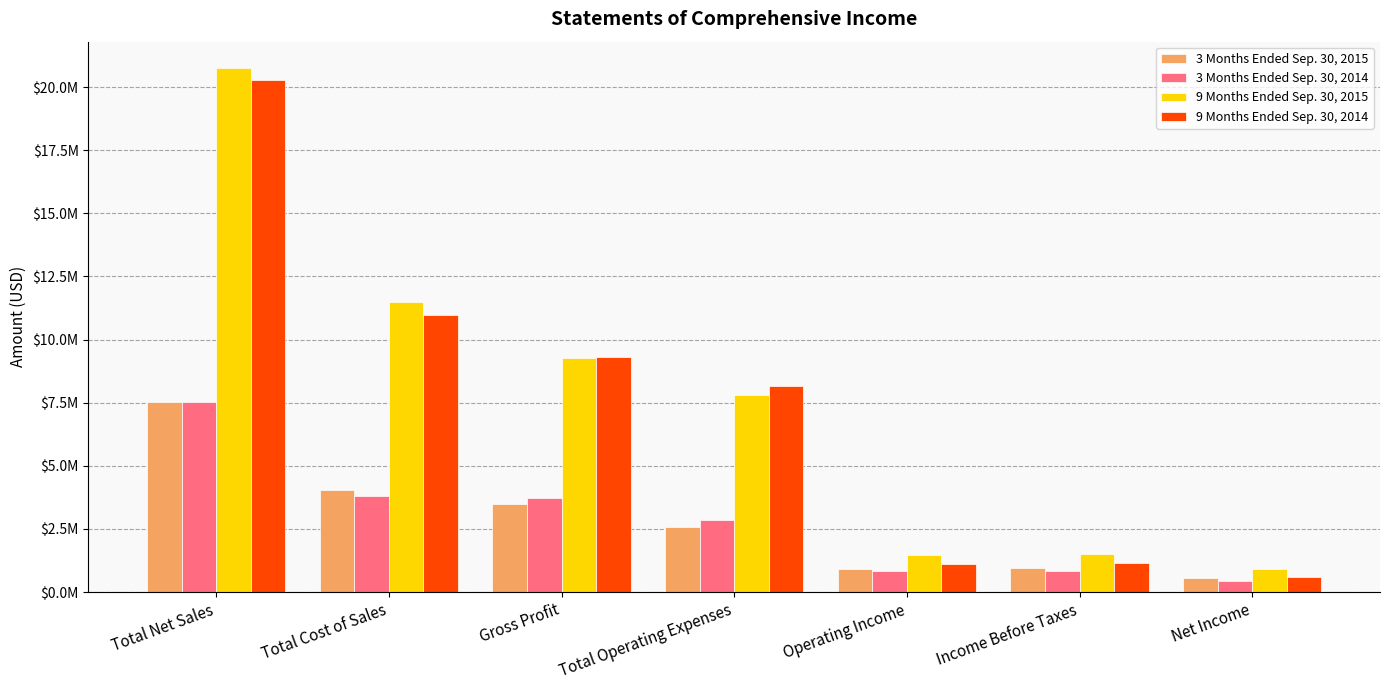

What are all the series names shown in the legend?

3 Months Ended Sep. 30, 2015, 3 Months Ended Sep. 30, 2014, 9 Months Ended Sep. 30, 2015, 9 Months Ended Sep. 30, 2014